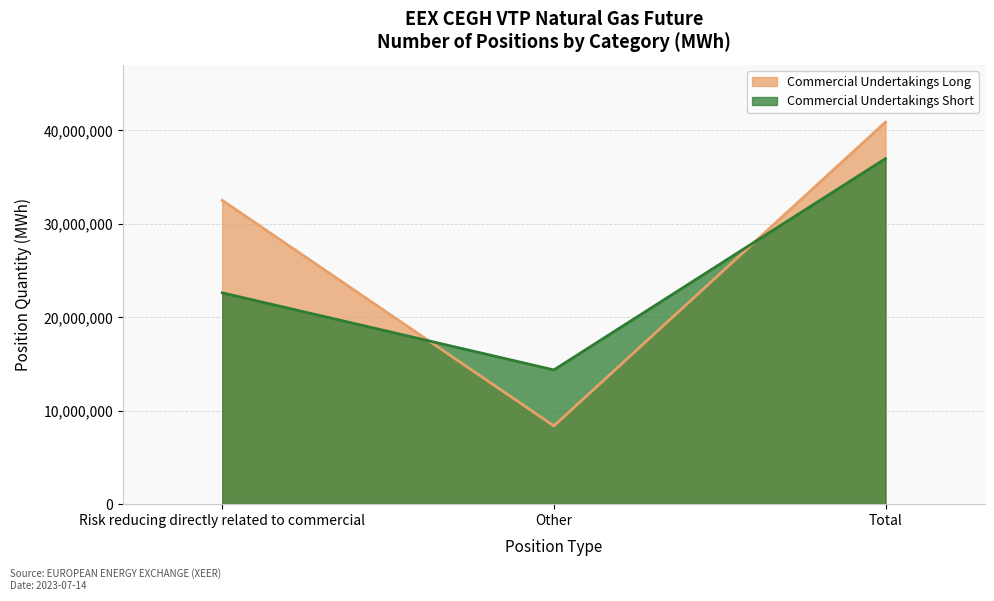

The Commercial Undertakings Long series shows 8376900 at Other. True or false?

True